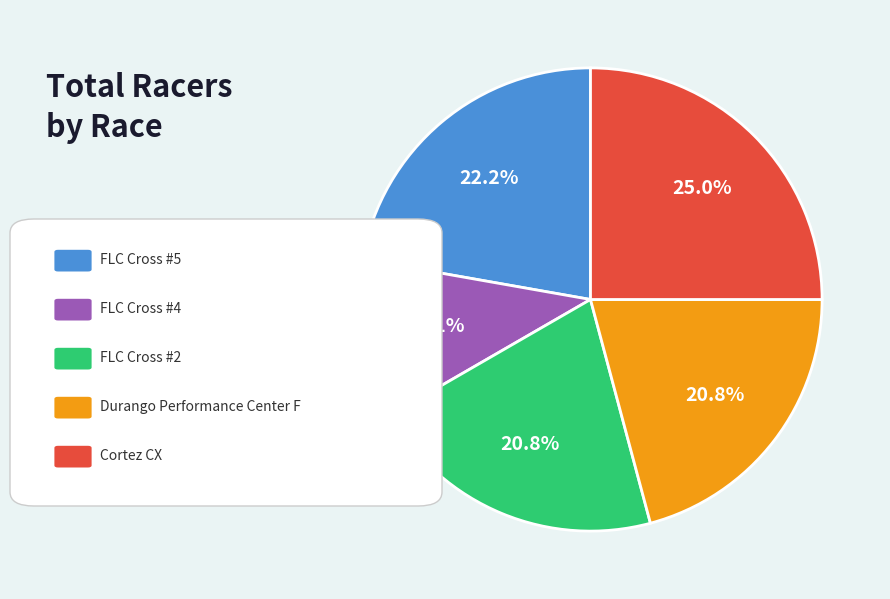

Does any single category account for the majority?

No